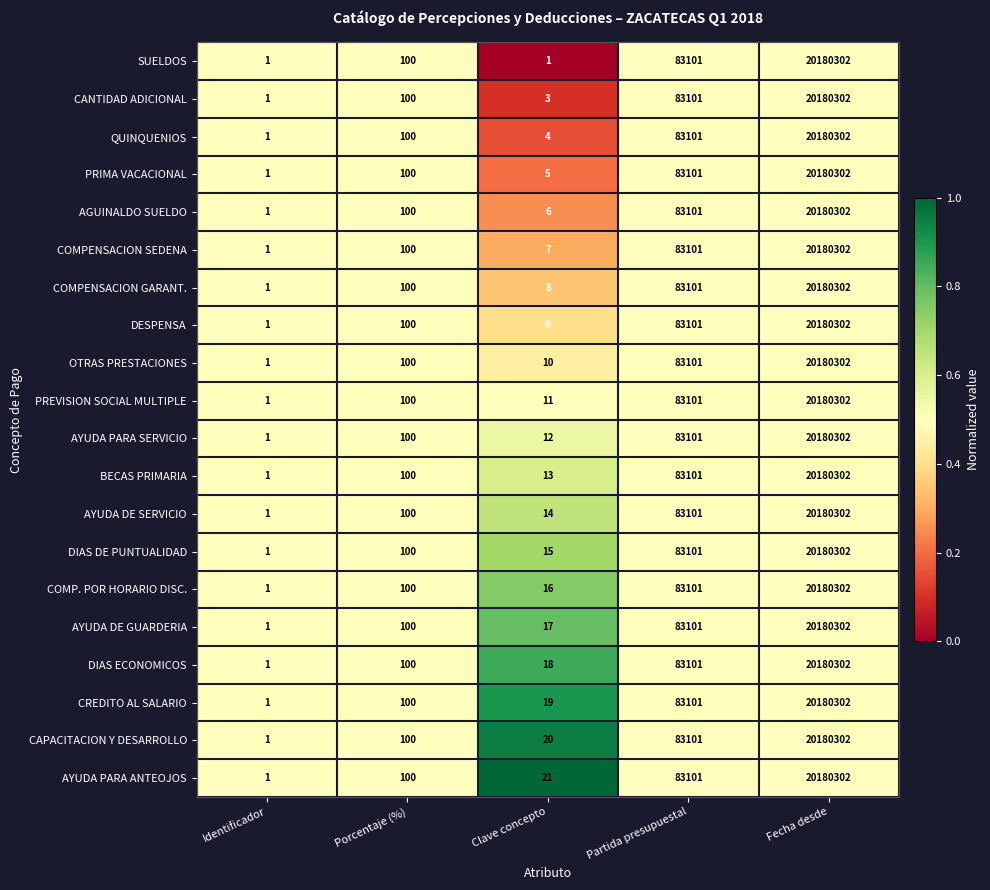

True or false: CREDITO AL SALARIO has a value of 100 at Porcentaje (%).

True